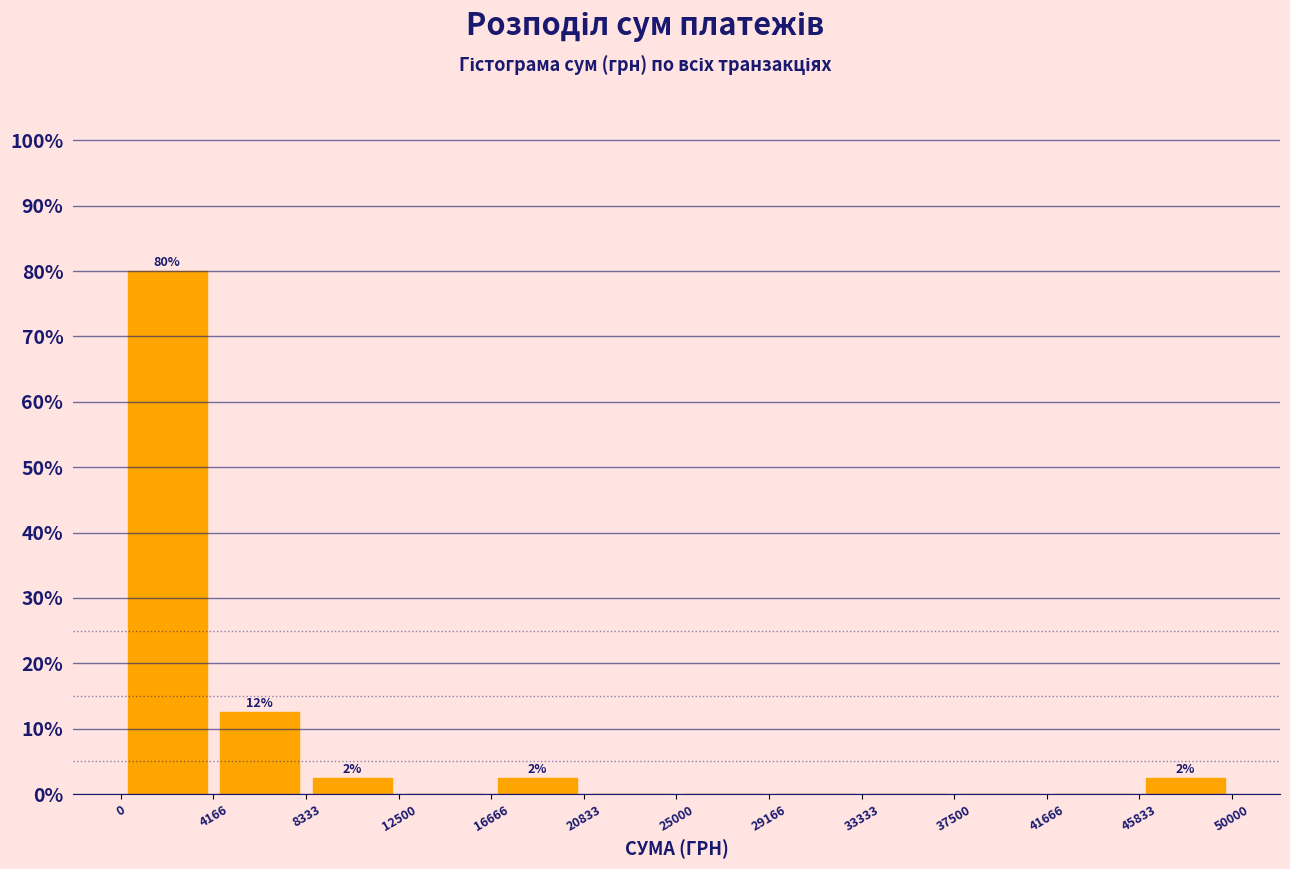

Over which range of the x-axis is the bar tallest?

0 to 4166